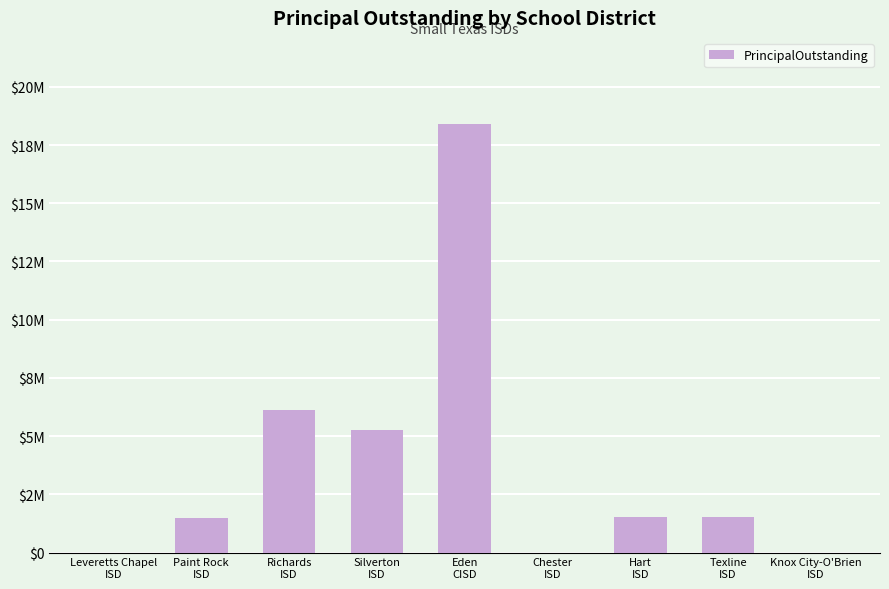

What is the difference between the second highest and second lowest values?

6140000